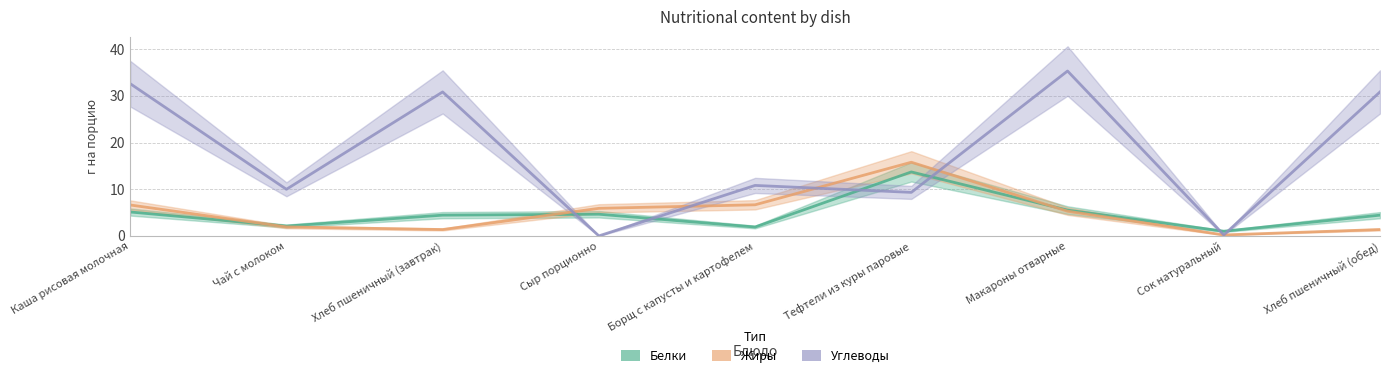

Does the chart have visible grid lines?

Yes